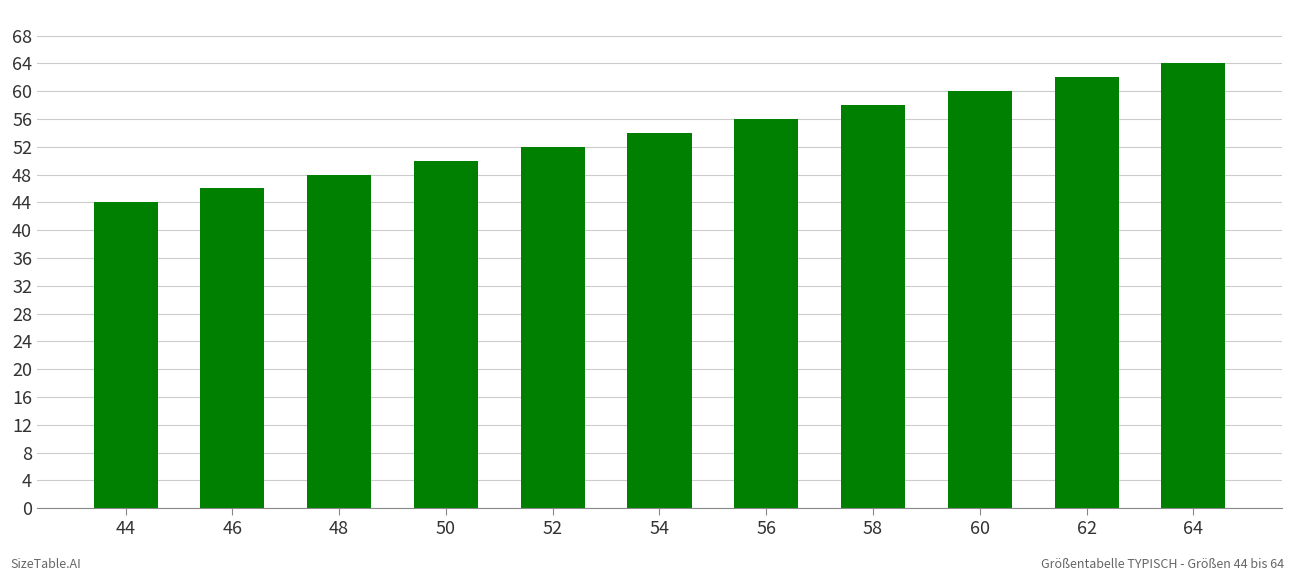

How many bars are there in total?

11